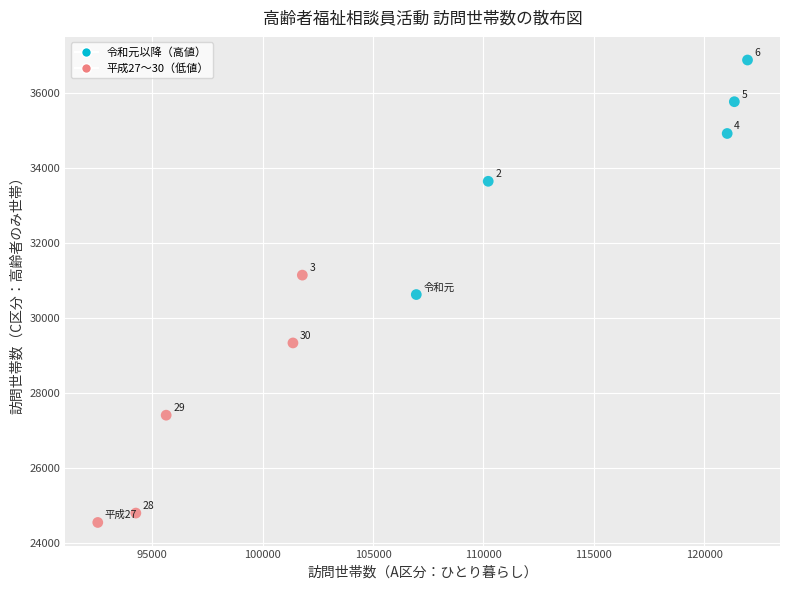

What Y value in the scatter plot is closest to 30716?

30628